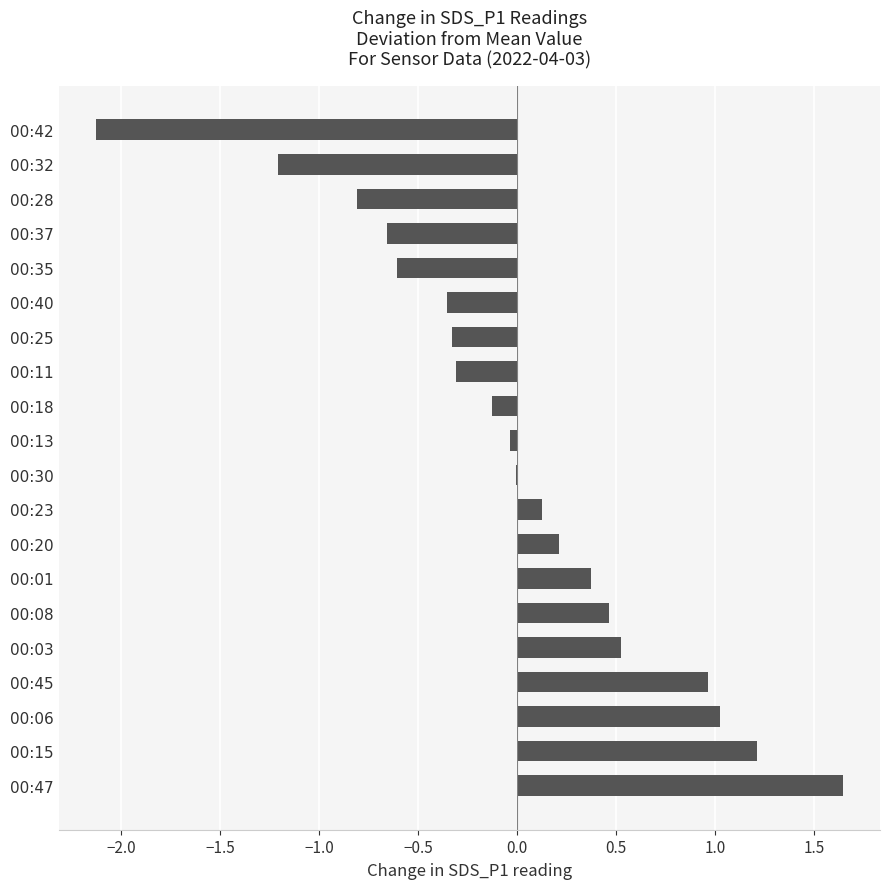

Is it true that the value at 00:35 is -0.9?

False